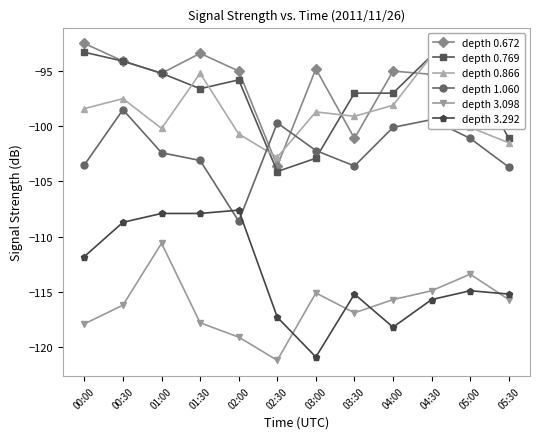

How many data points does each series have?

12